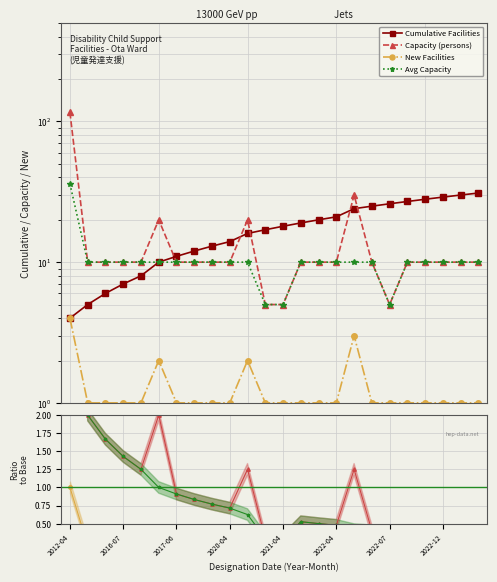

What is the maximum value for Cumulative Facilities?

31.0